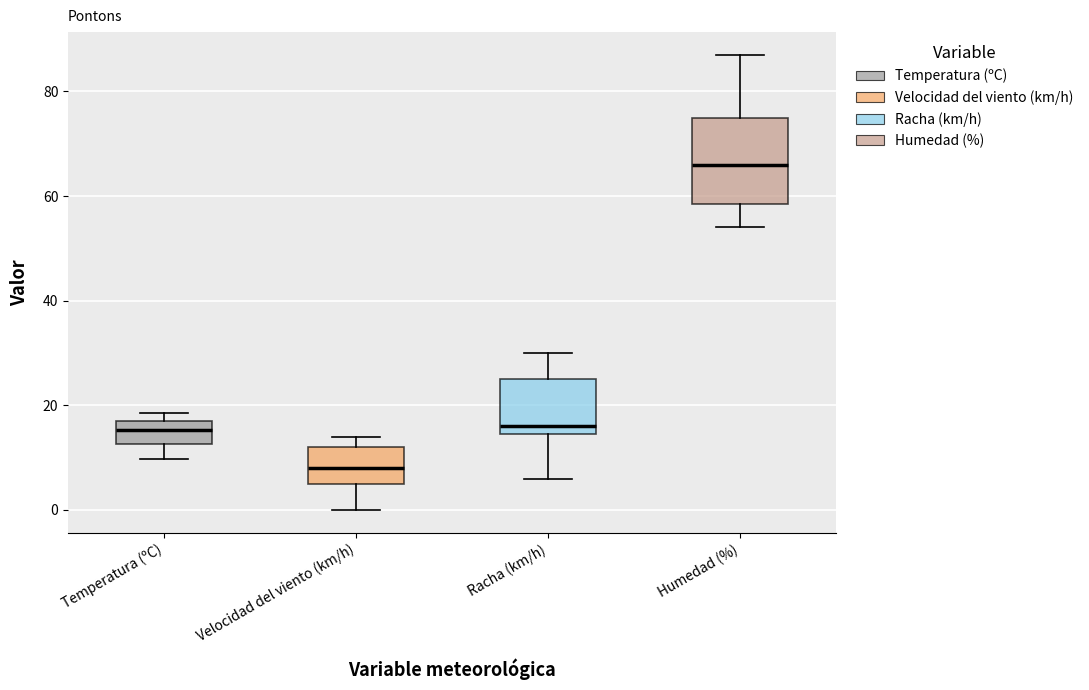

Where is the lower edge of the box for Velocidad del viento (km/h) on the y-axis? The values are not printed on the chart, so give them approximately, as read against the axis.

6